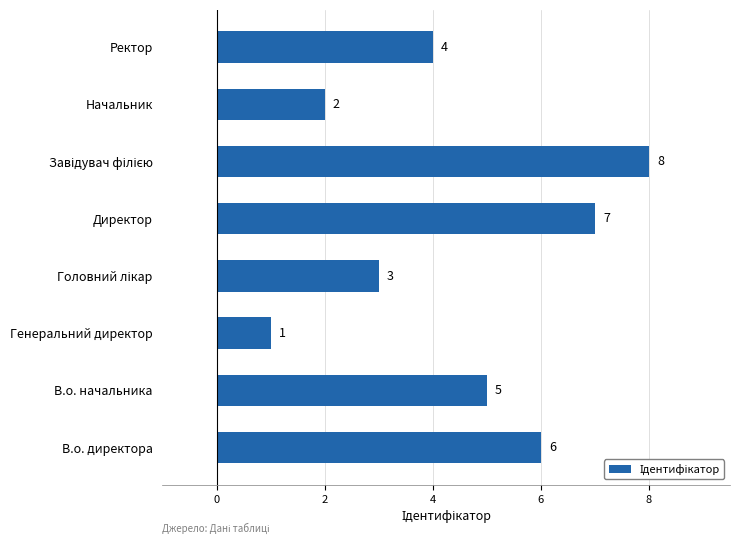

What is the maximum value shown in the chart?

8